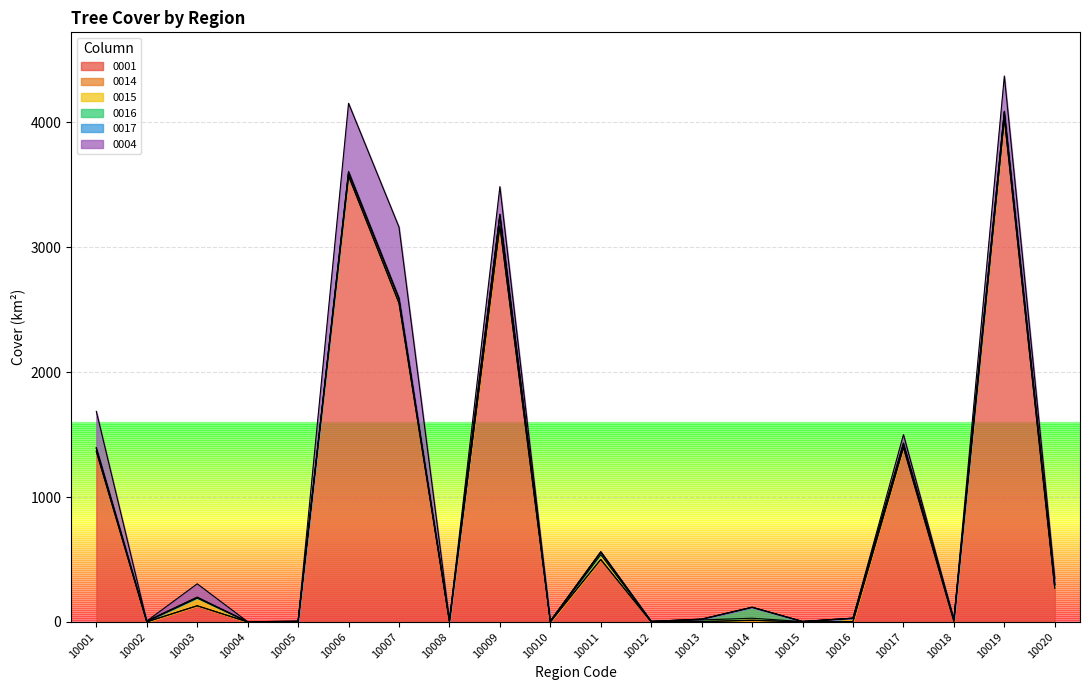

True or false: 0014 and 0016 cross at least once.

False